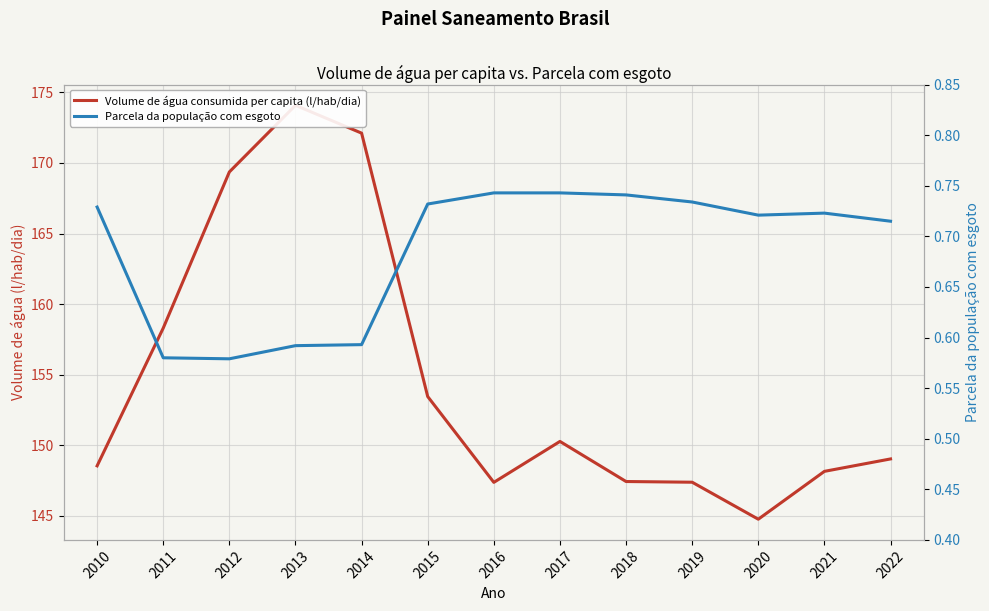

True or false: Parcela da população com esgoto and Volume de água consumida per capita (l/hab/dia) intersect in this chart.

False